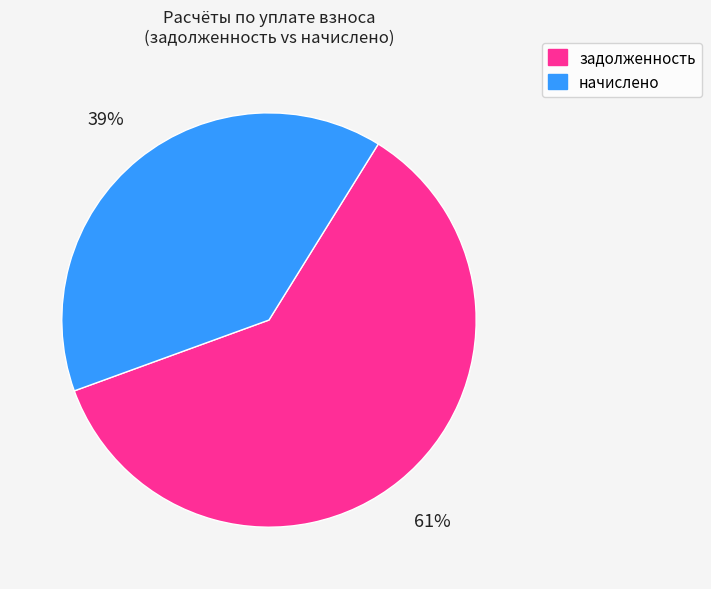

Between начислено and задолженность, which is larger?

задолженность